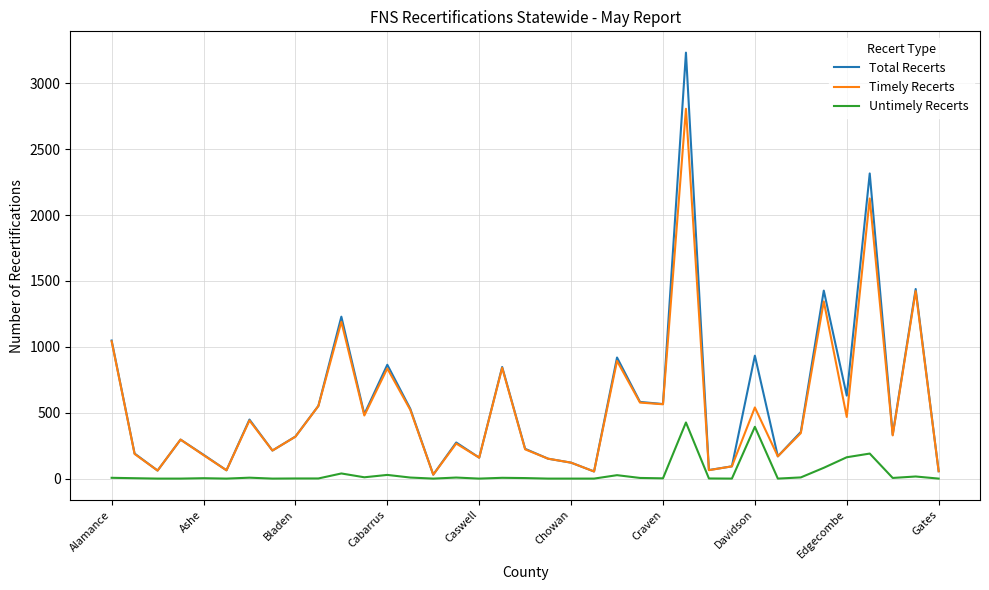

True or false: Untimely Recerts and Total Recerts intersect in this chart.

False